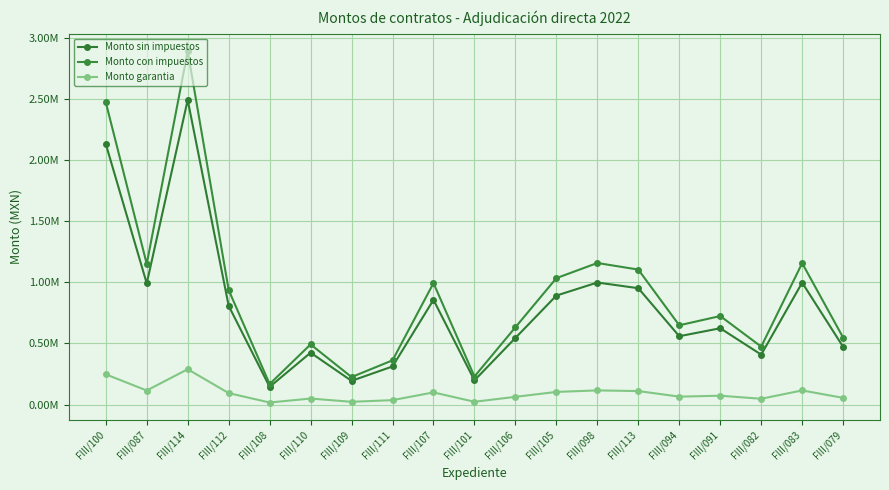

True or false: Monto con impuestos and Monto garantia cross at least once.

False